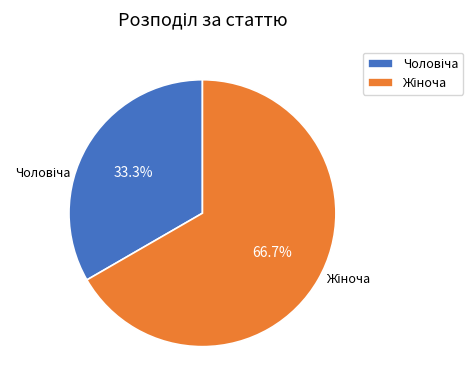

Is there any slice that represents more than half of the pie?

Yes